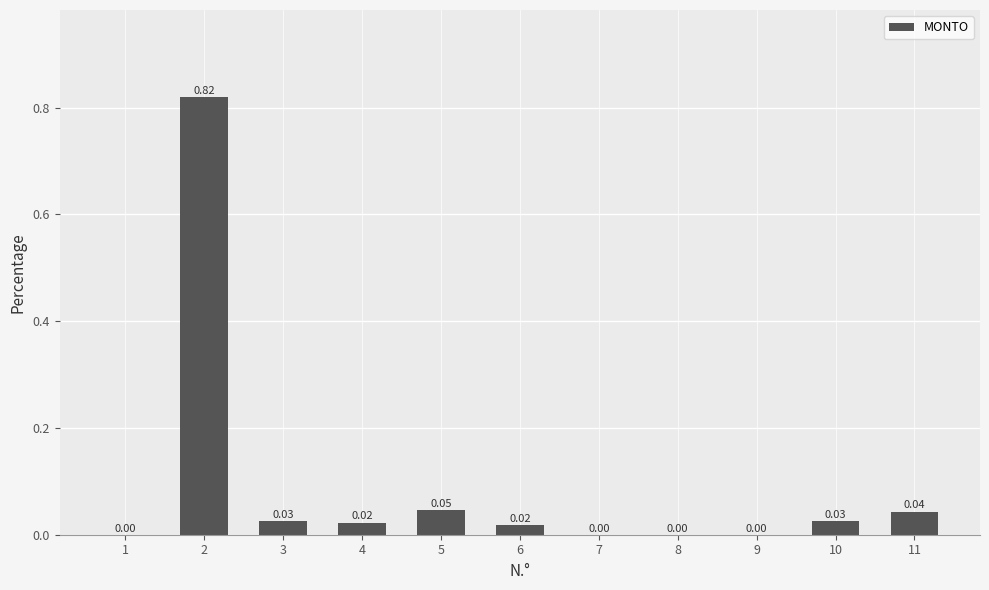

The chart shows a value of 0.0 at 11. True or false?

True